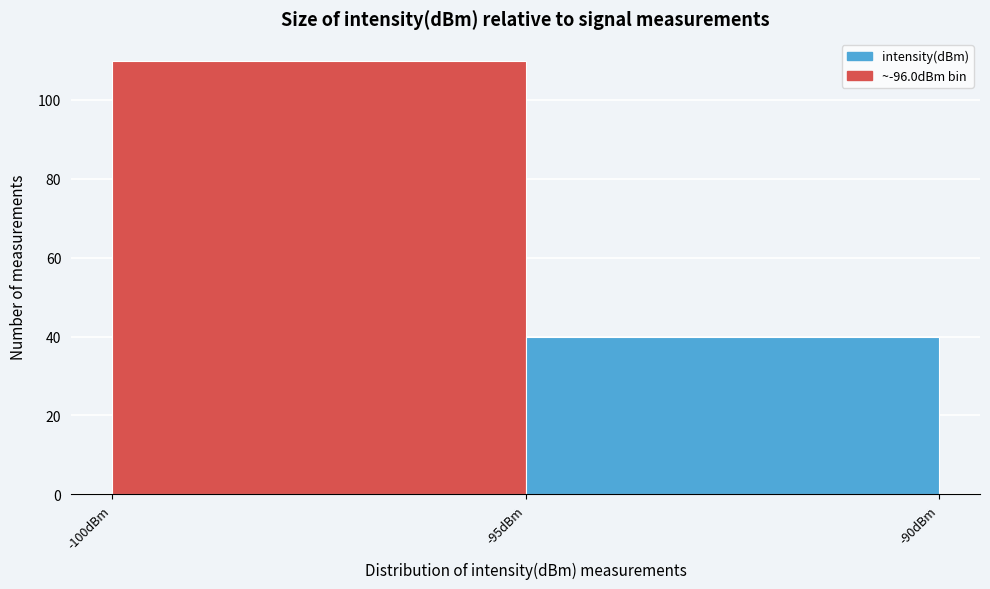

Reading left to right, transcribe this chart: for each bar, give the range it covers on the x-axis and its height. The values are not printed on the chart, so give them approximately, as read against the axis.

-100 to -95: 110
-95 to -90: 40